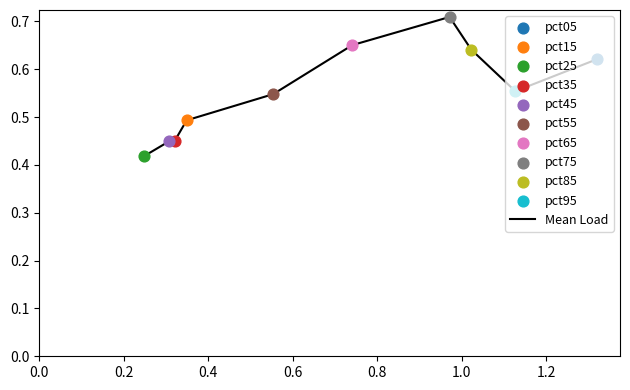

What is the difference between the maximum and minimum values?

0.3